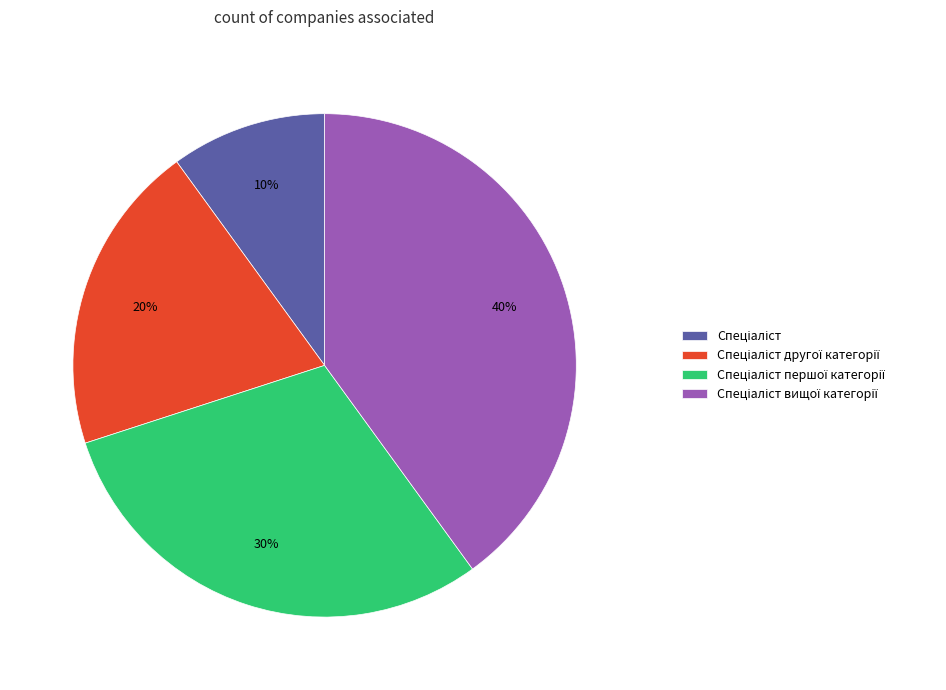

To the nearest percent, what is the difference between the largest and smallest slice percentages?

30%